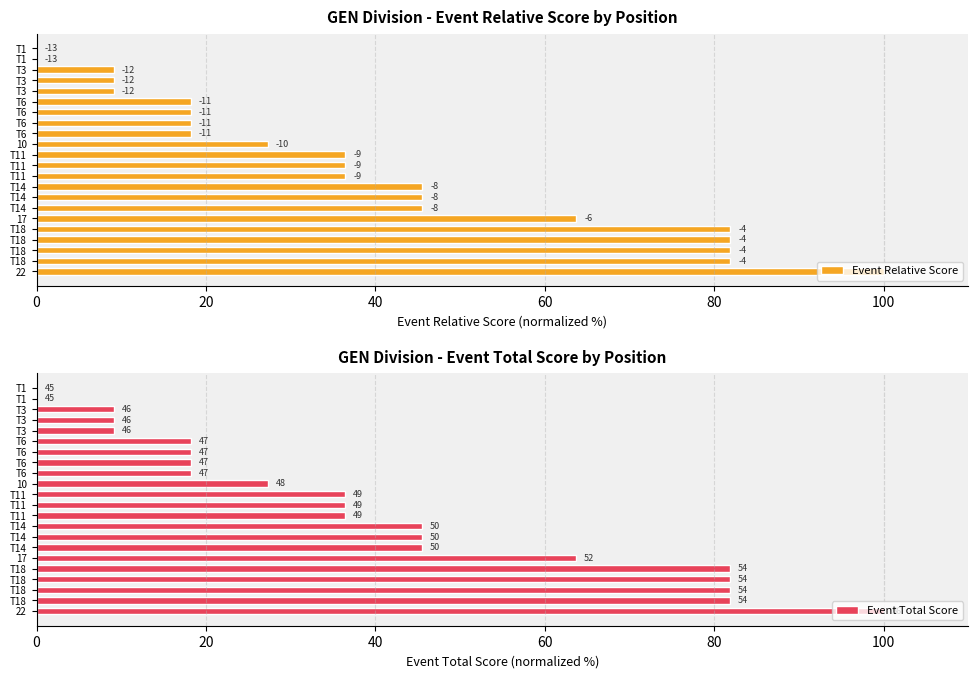

What value does the Event Relative Score series have at T18?

81.8